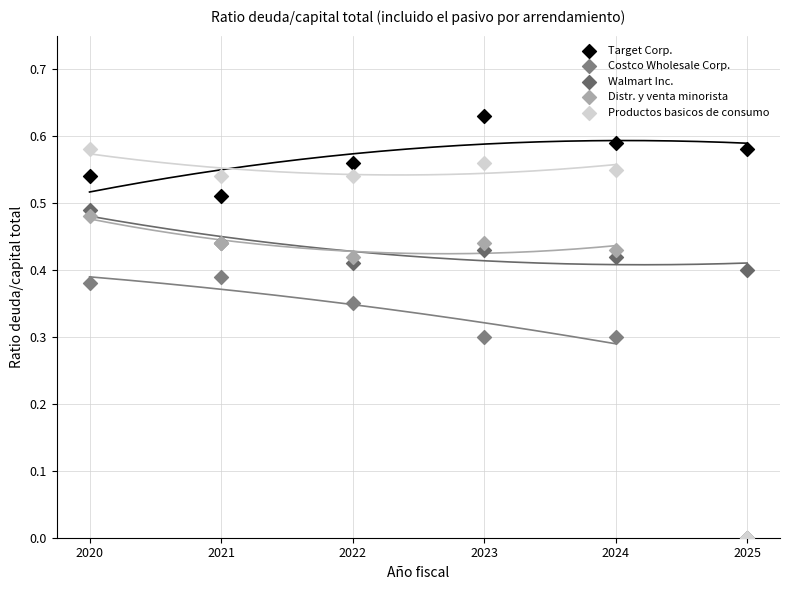

What are all the series names shown in the legend?

Target Corp., Costco Wholesale Corp., Walmart Inc., Distr. y venta minorista, Productos basicos de consumo